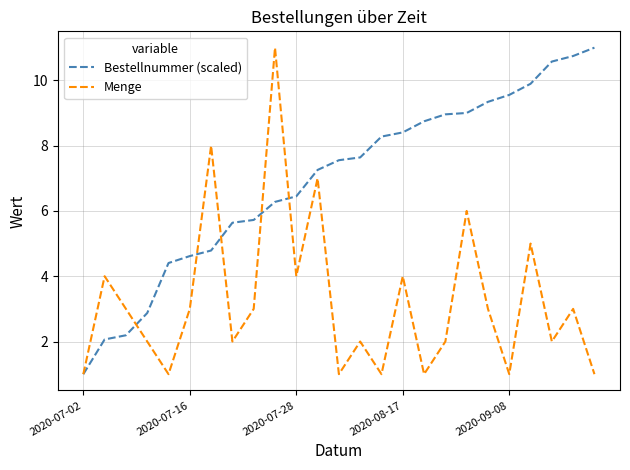

What is the highest value of the Bestellnummer (scaled) series?

11.0